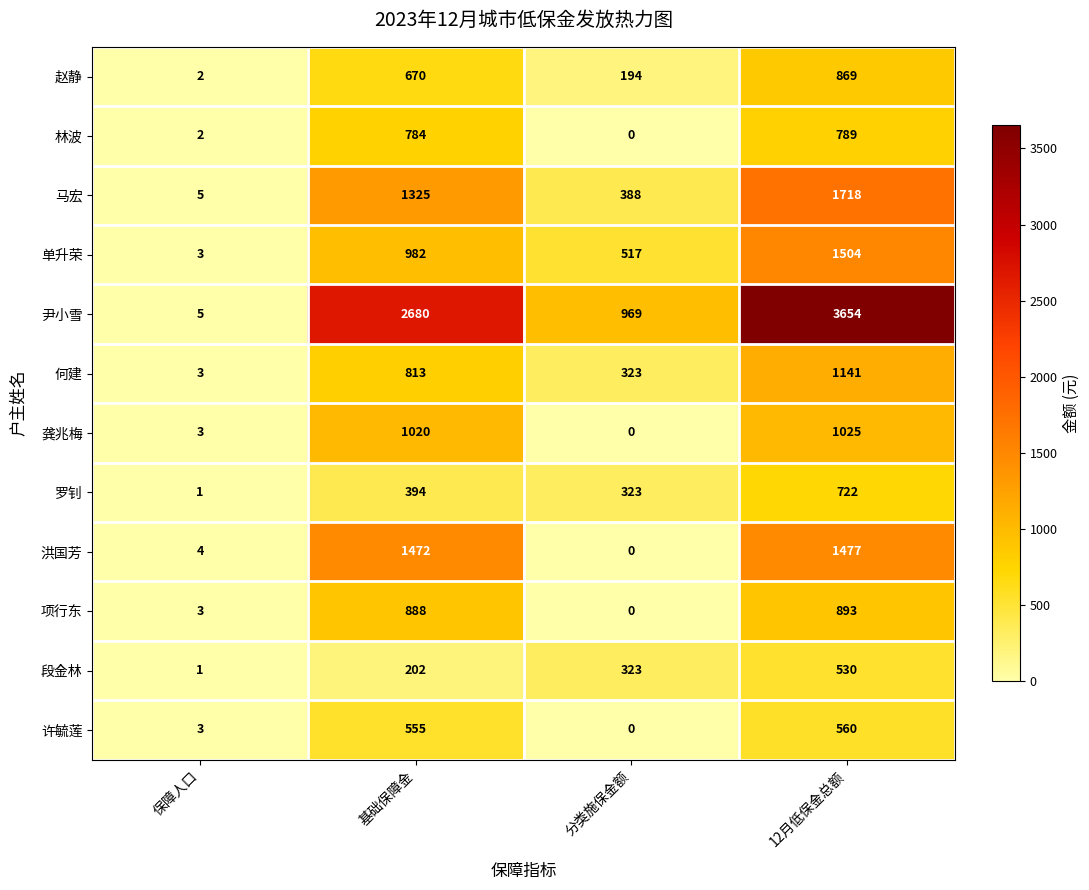

List the series in order of their peak value, highest first.

尹小雪, 马宏, 单升荣, 洪国芳, 何建, 龚兆梅, 项行东, 赵静, 林波, 罗钊, 许毓莲, 段金林